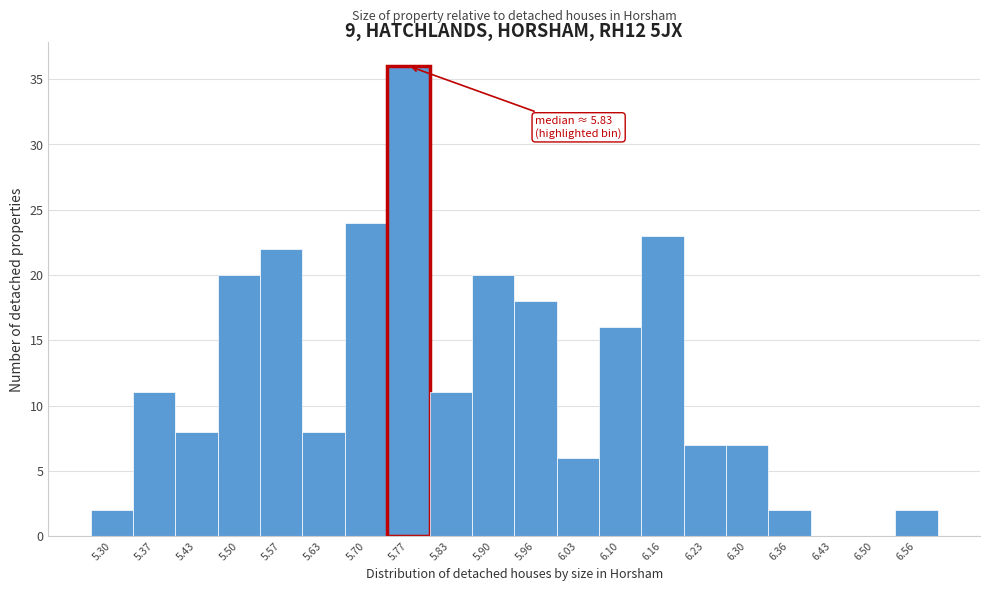

Reading left to right, extract all data points from this chart.

5.30=2	5.37=11	5.43=8	5.50=20	5.57=22	5.63=8	5.70=24	5.77=36	5.83=11	5.90=20	5.96=18	6.03=6	6.10=16	6.16=23	6.23=7	6.30=7	6.36=2	6.43=0	6.50=0	6.56=2